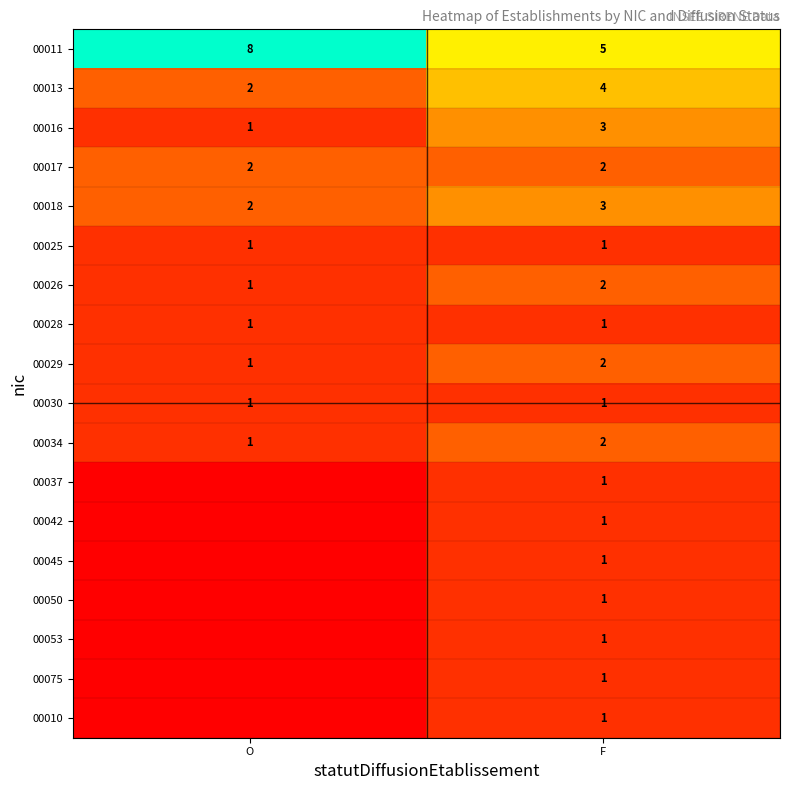

The value of 00029 at F is 1. True or false?

False